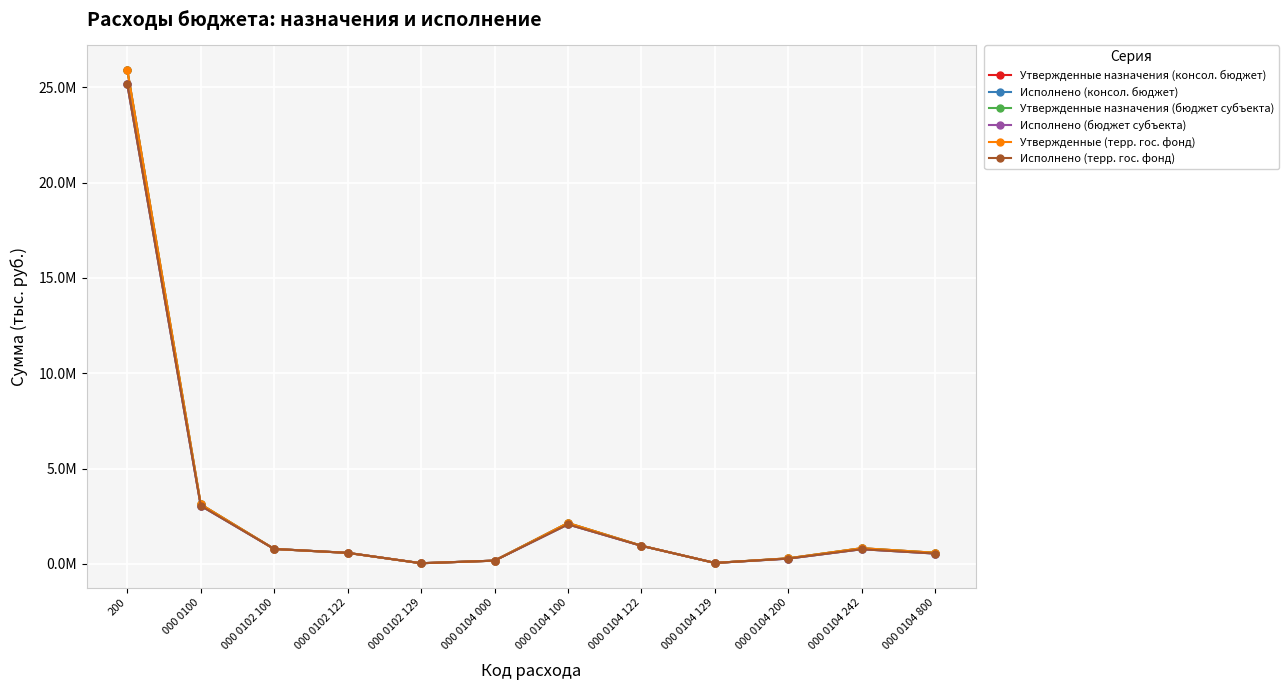

Does the chart have visible grid lines?

Yes